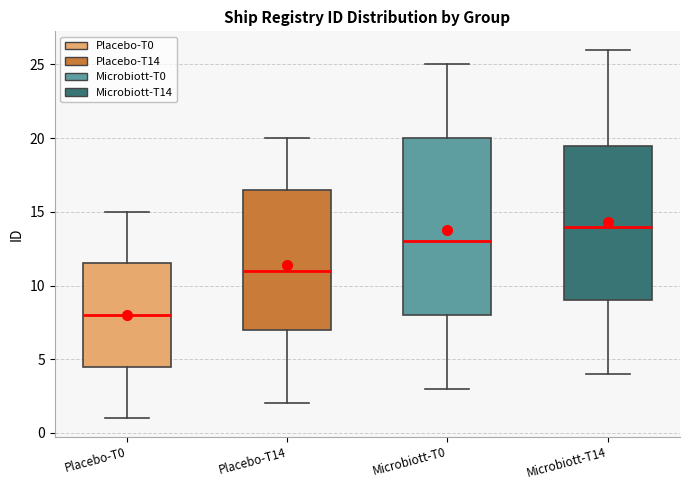

Reading left to right, read every box against the y-axis: the position of its median line, the range the box covers, and the ends of its whiskers. The values are not printed on the chart, so give them approximately, as read against the axis.

Placebo-T0: median 8.0, box 4.5 to 11.5, whiskers 1.0 to 15.0
Placebo-T14: median 11.0, box 7.0 to 16.5, whiskers 2.0 to 20.0
Microbiott-T0: median 13.0, box 8.0 to 20.0, whiskers 3.0 to 25.0
Microbiott-T14: median 14.0, box 9.0 to 19.5, whiskers 4.0 to 26.0